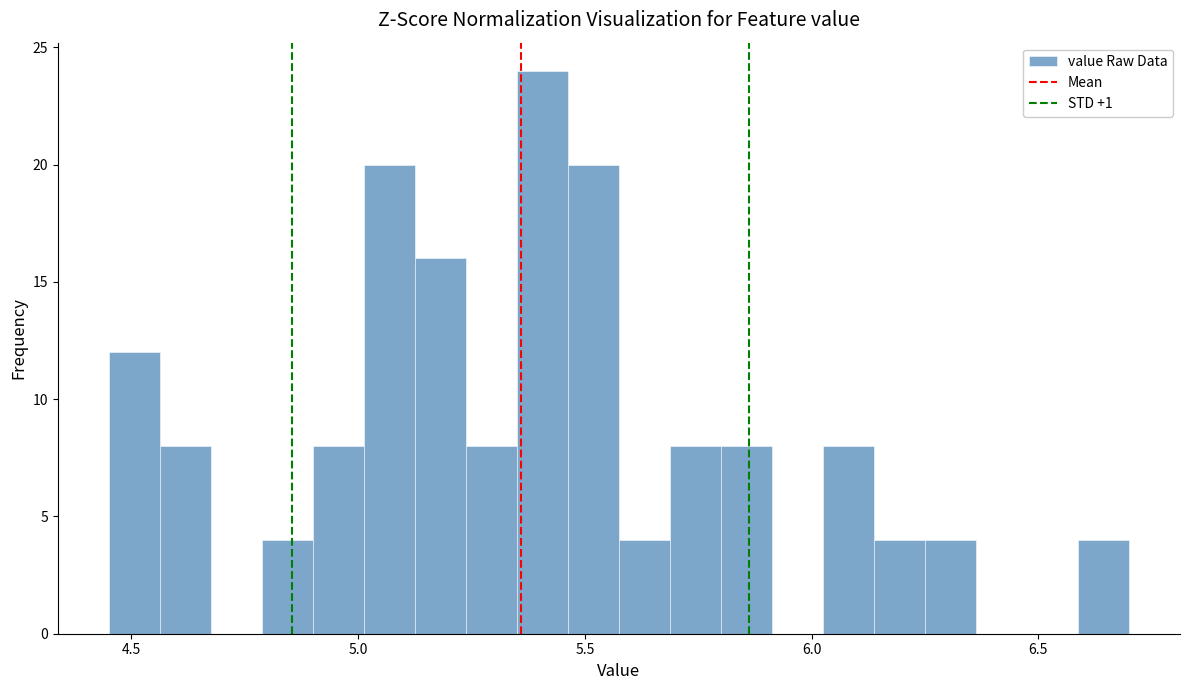

Read against the x-axis, roughly where is the centre of the tallest bar?

5.40